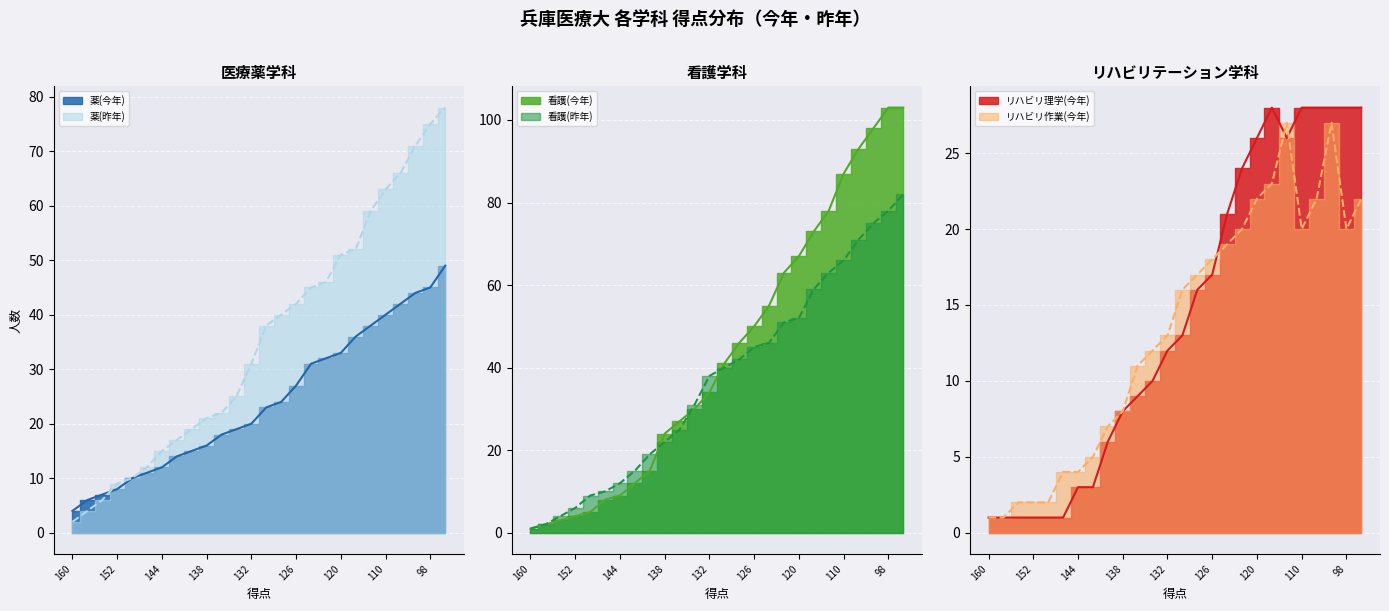

True or false: 看護(昨年) and 薬(昨年) intersect in this chart.

False